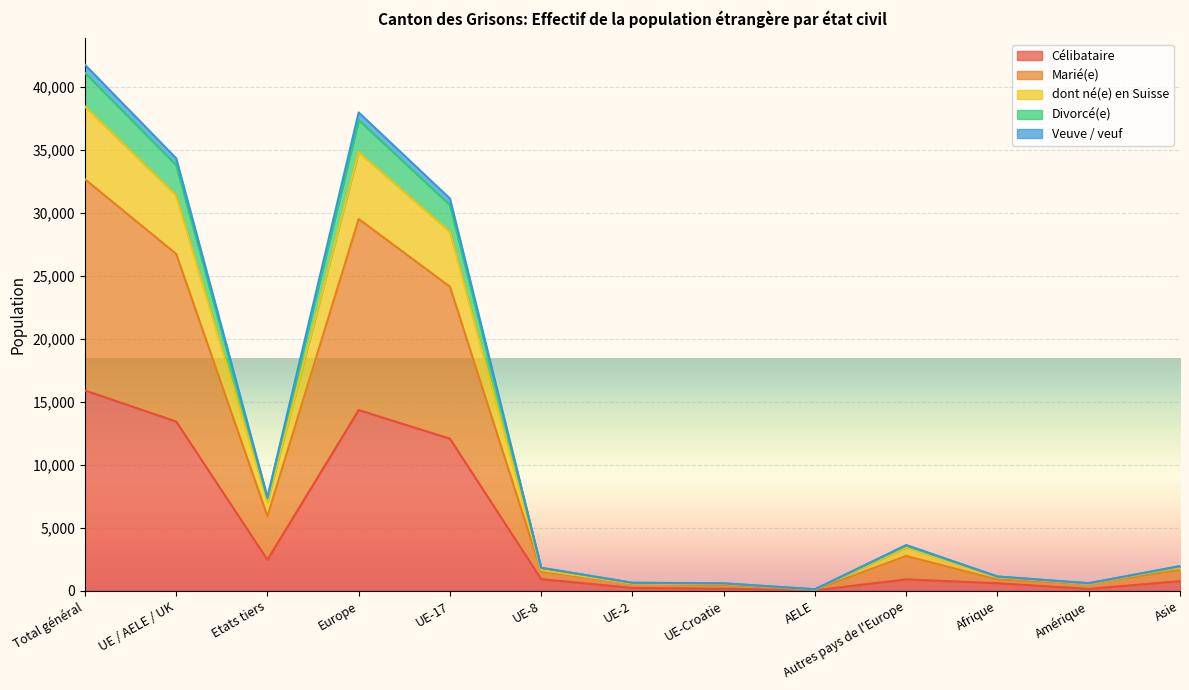

What is the highest value of the Célibataire series?

15907